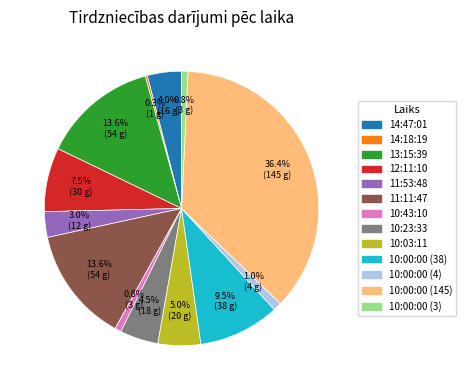

Do 14:47:01 and 10:43:10 together represent more than half of the pie?

No